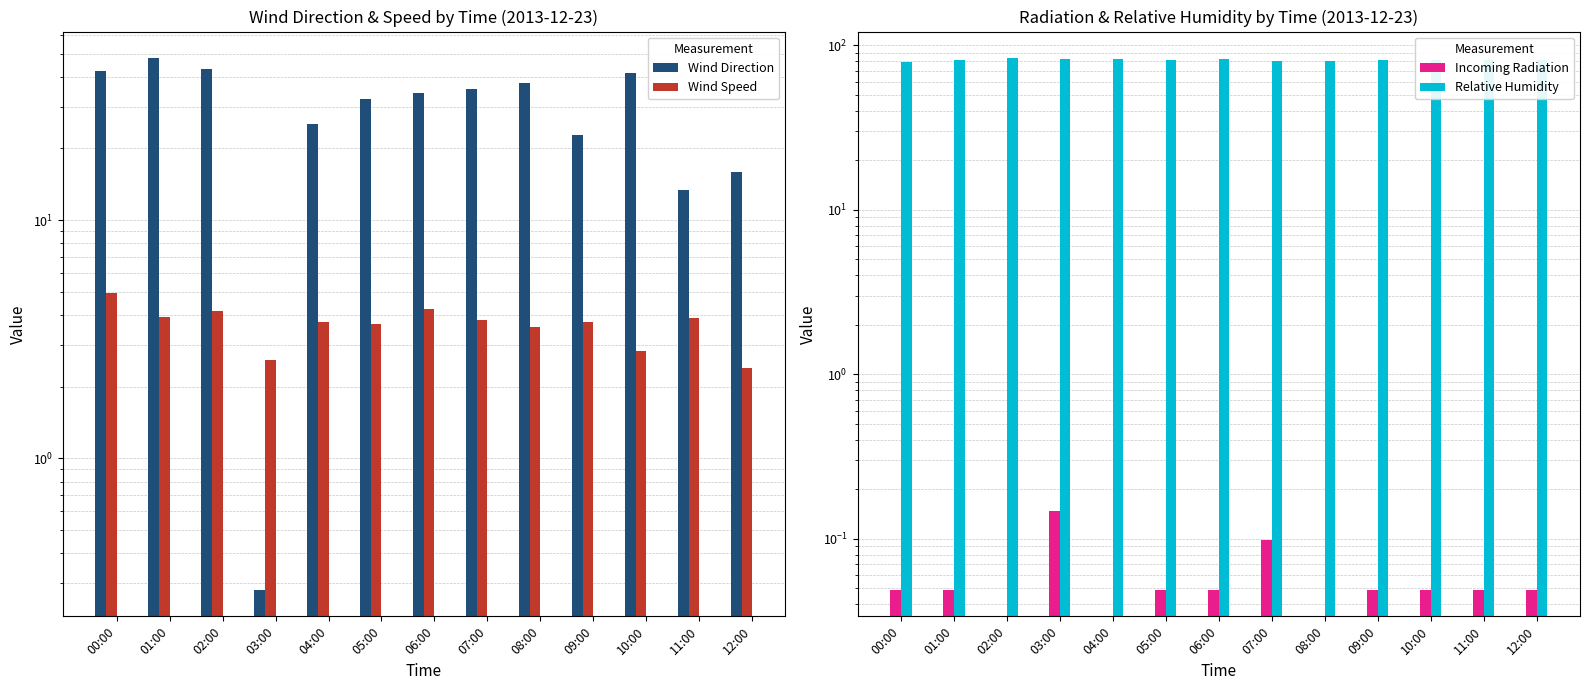

Are the bars horizontal?

No